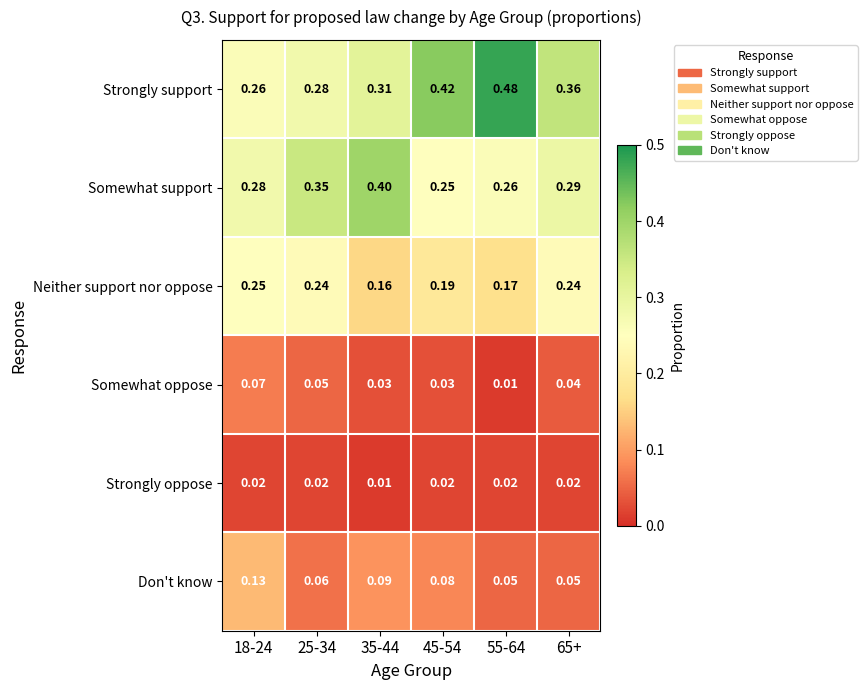

Which series has the largest range (max minus min)?

Strongly support